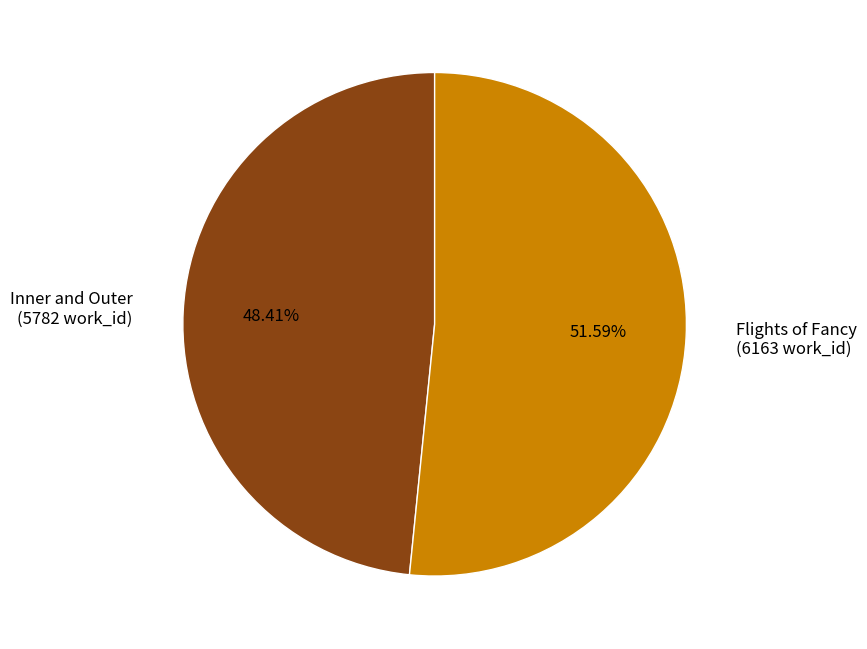

What percentage do Inner and Outer and Flights of Fancy together represent?

100.0%